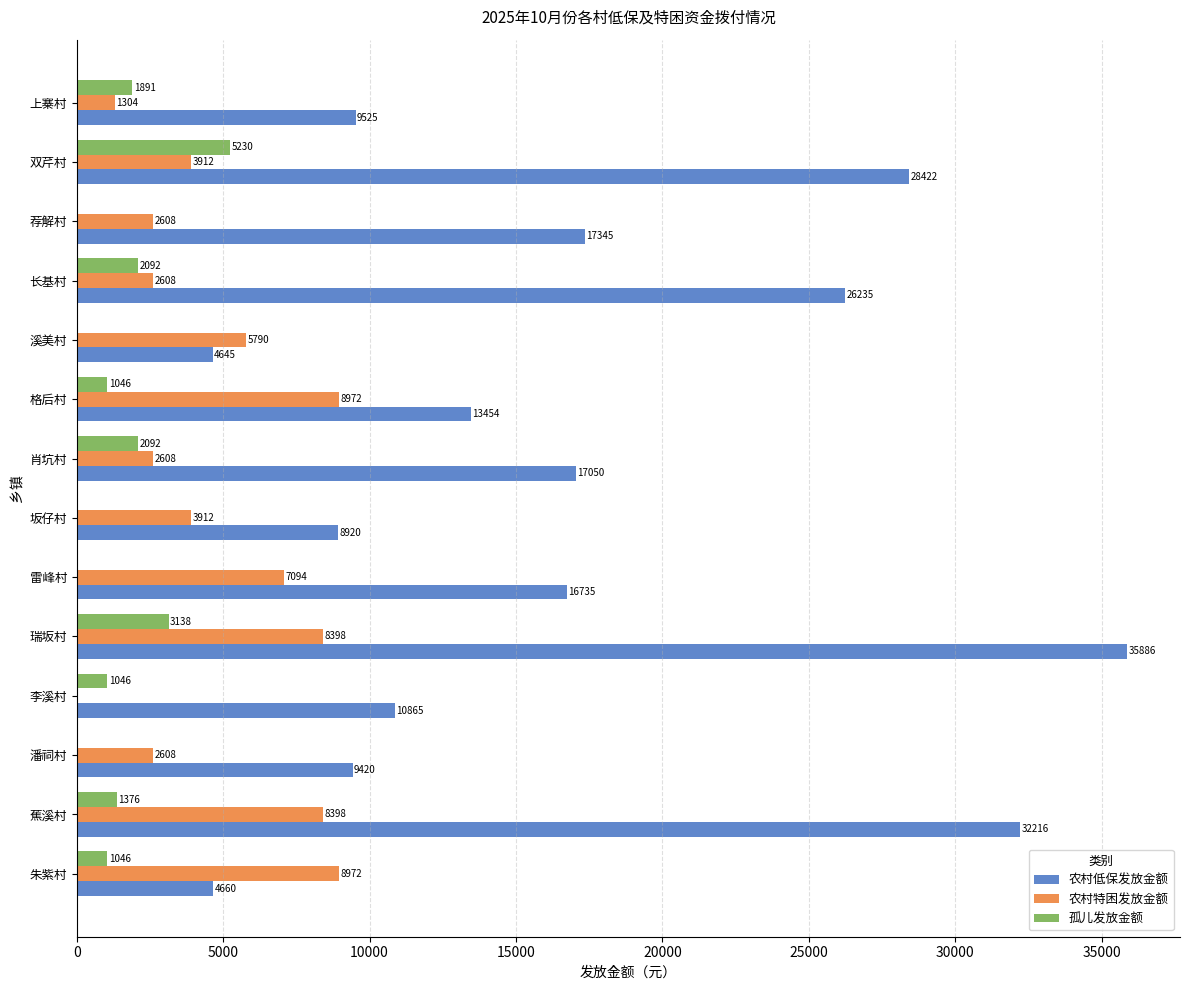

Which series has the largest total across all categories?

农村低保发放金额